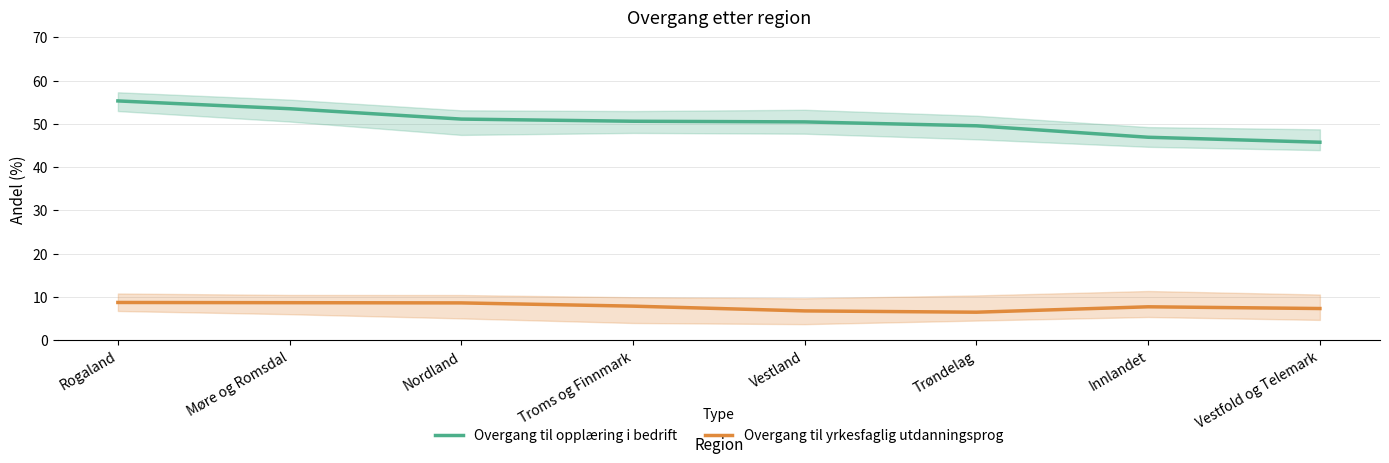

Reading right to left, list all the values displayed in this chart.

Overgang til opplæring i bedrift: 45.7	46.9	49.5	50.5	50.6	51.1	53.5	55.3
Overgang til yrkesfaglig utdanningsprog: 7.3	7.7	6.4	6.7	7.8	8.6	8.6	8.7